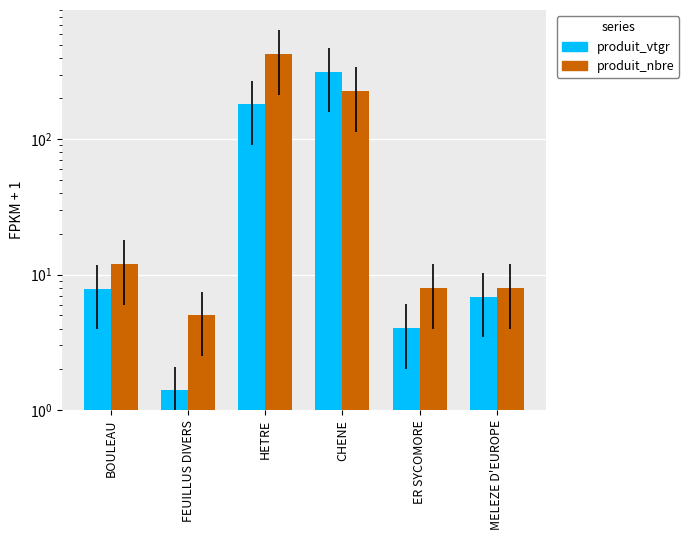

What is the total value across all series at BOULEAU?

19.9